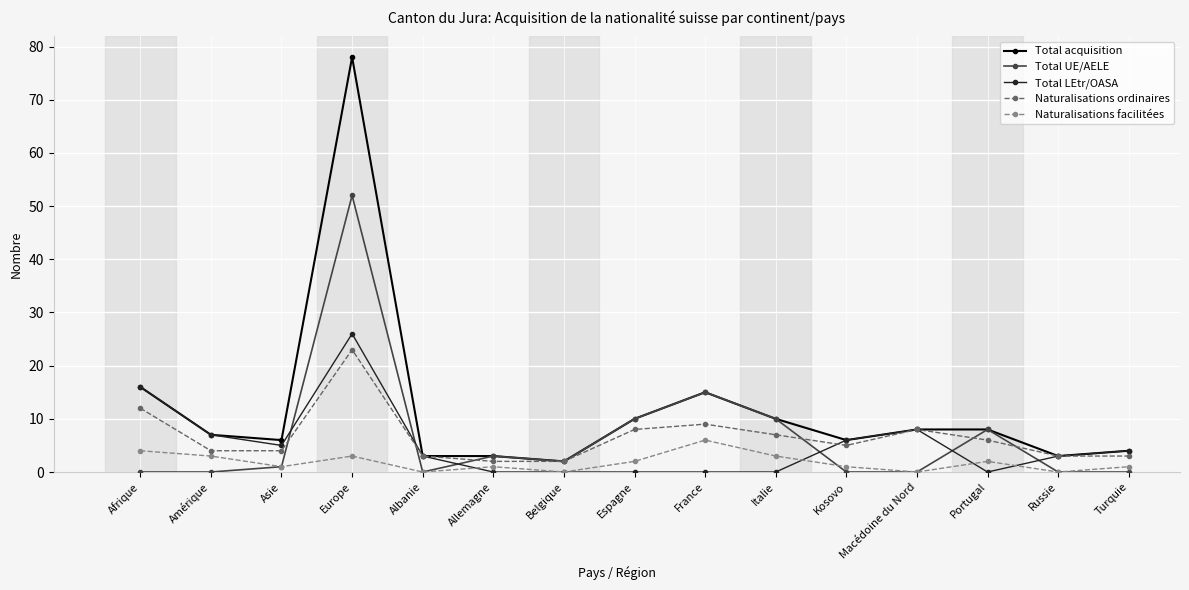

How many values in the Total acquisition series are below 7?

7